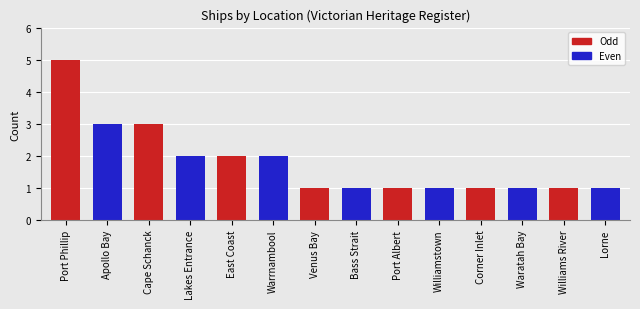

Which has a higher value, Apollo Bay or Corner Inlet?

Apollo Bay